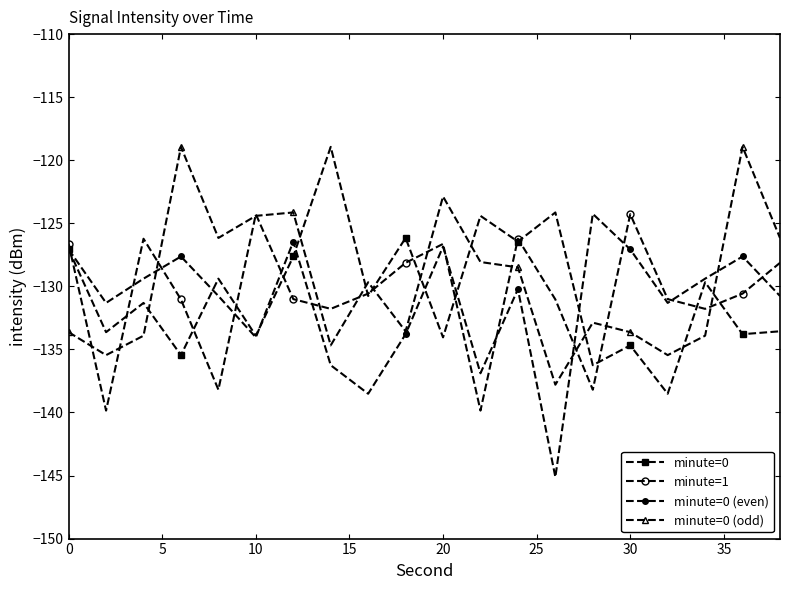

How many values in the minute=1 series exceed -130?

8